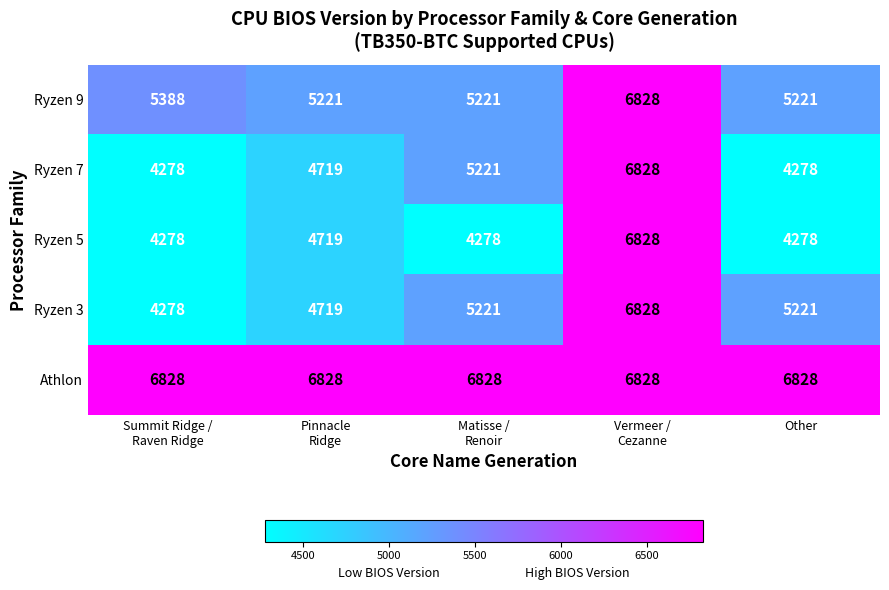

What is the lowest value of the Athlon series?

6828